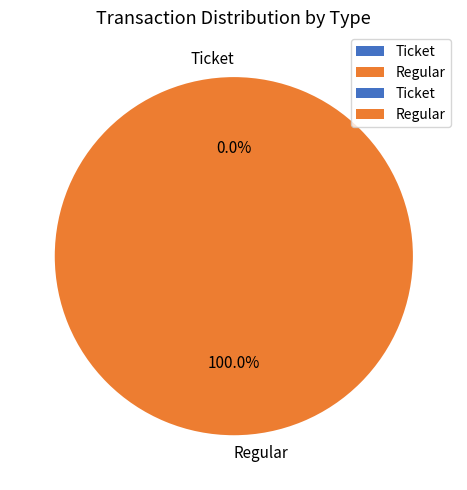

Do Regular and Ticket together represent more than half of the pie?

Yes